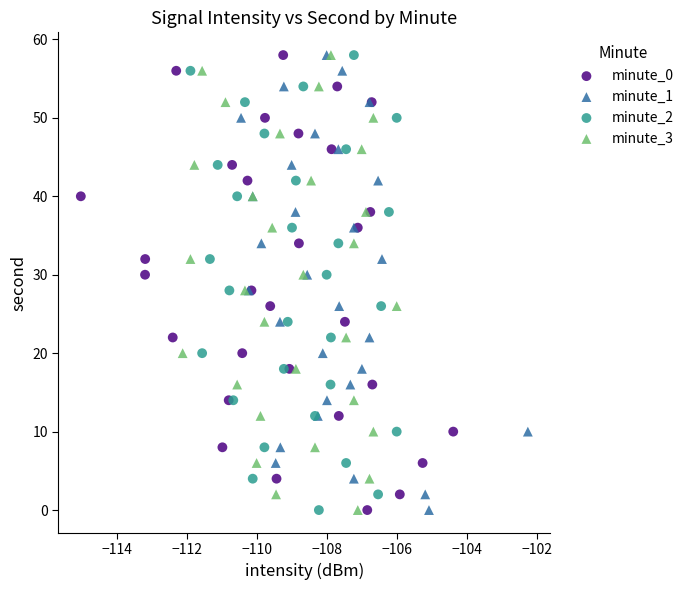

What are all the series names shown in the legend?

minute_0, minute_1, minute_2, minute_3